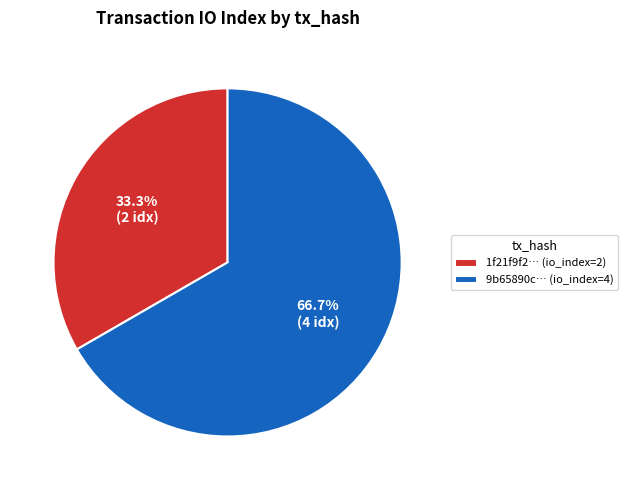

Does any single category account for the majority?

Yes